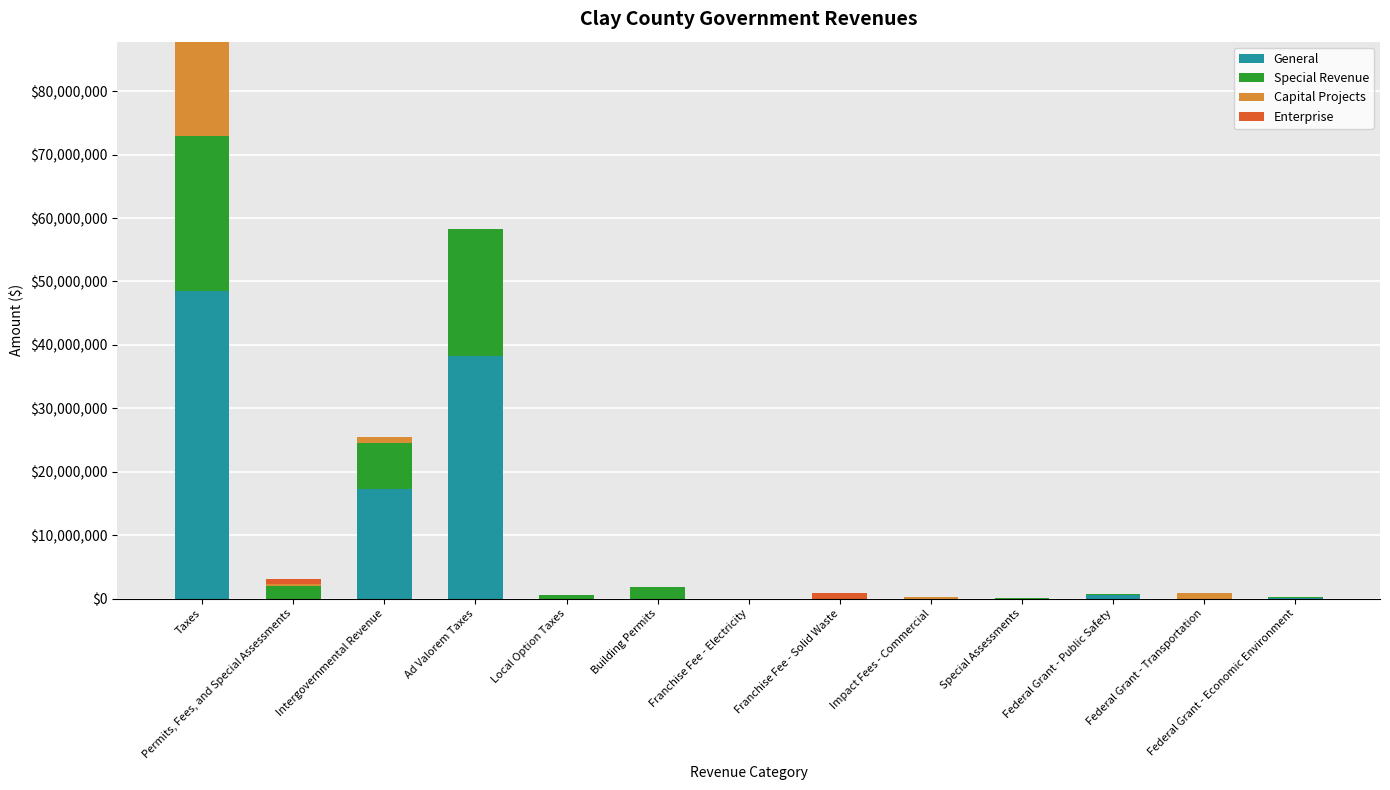

At which category is the sum across all series the highest?

Taxes